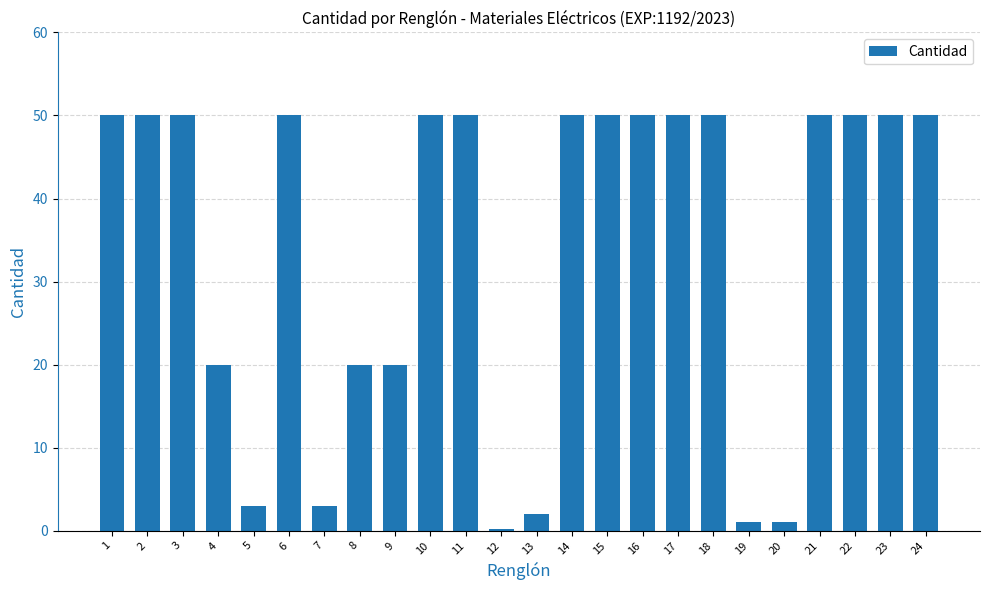

What is the maximum value shown in the chart?

50.0